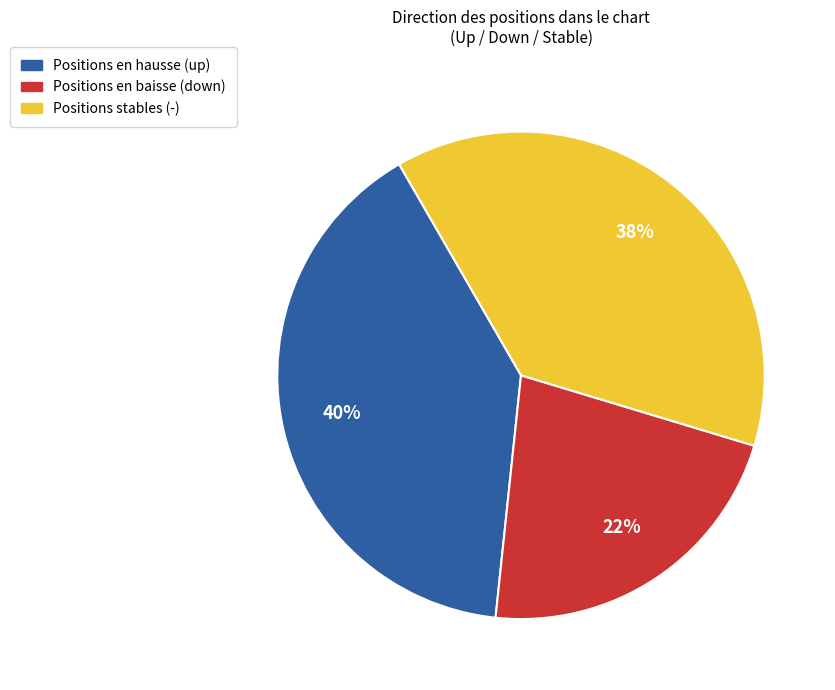

To the nearest percent, what is the difference between the largest and smallest slice percentages?

18%